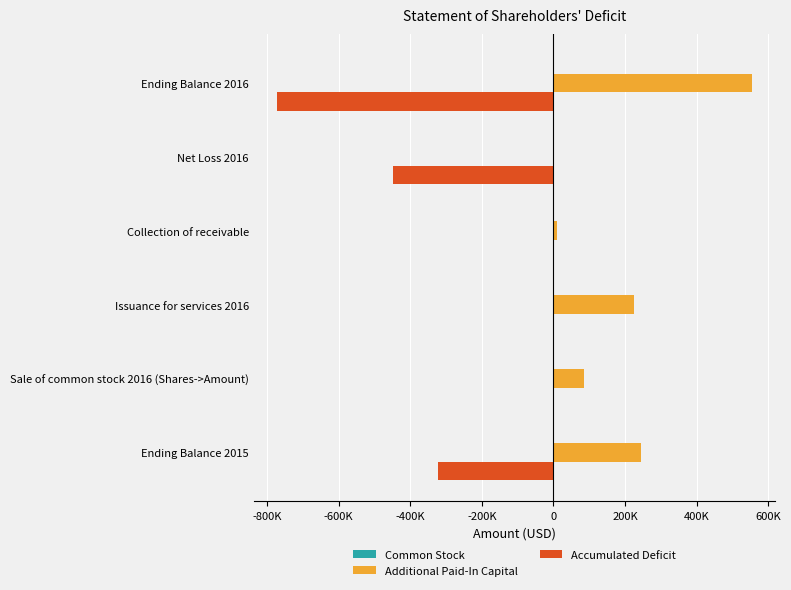

Which series has the widest spread of values?

Accumulated Deficit